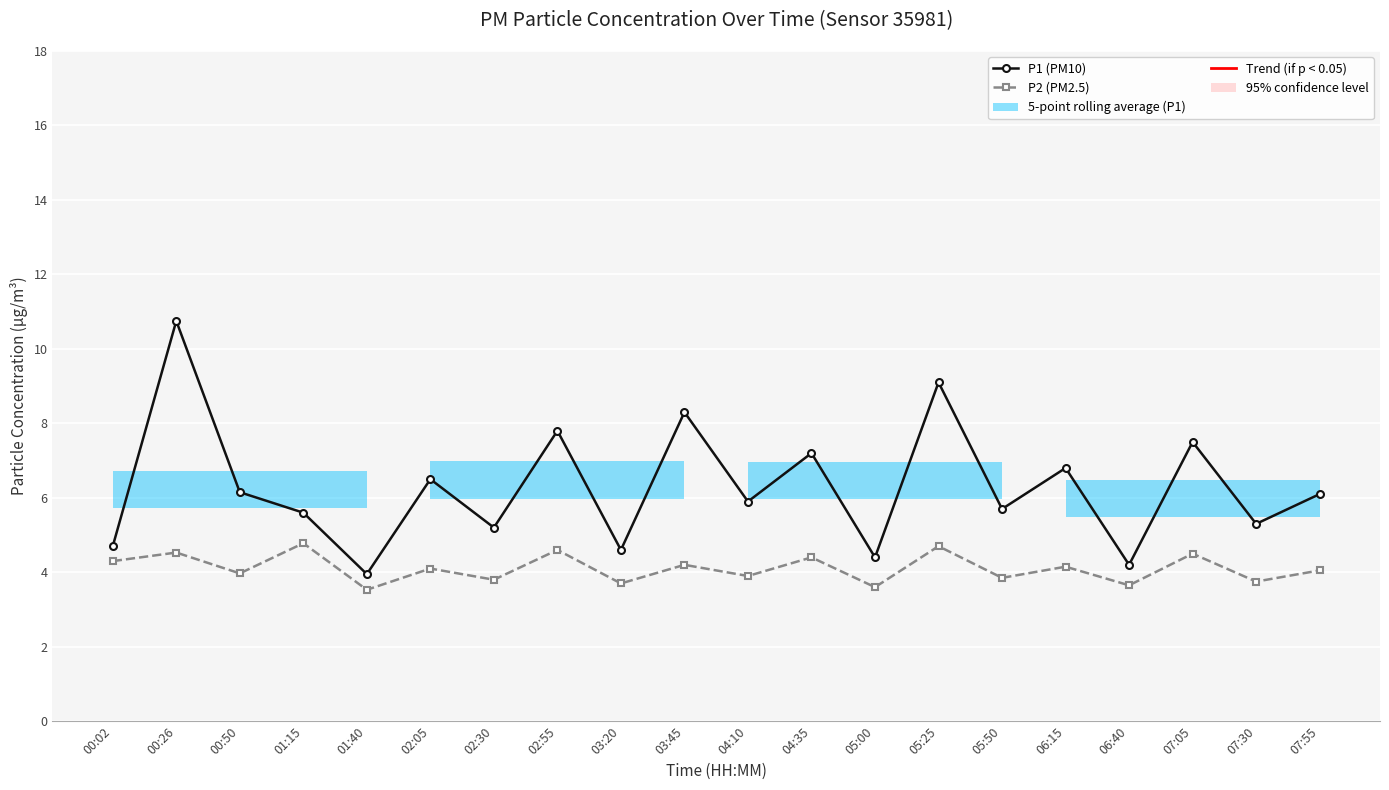

True or false: P1 (PM10) and P2 (PM2.5) cross at least once.

False